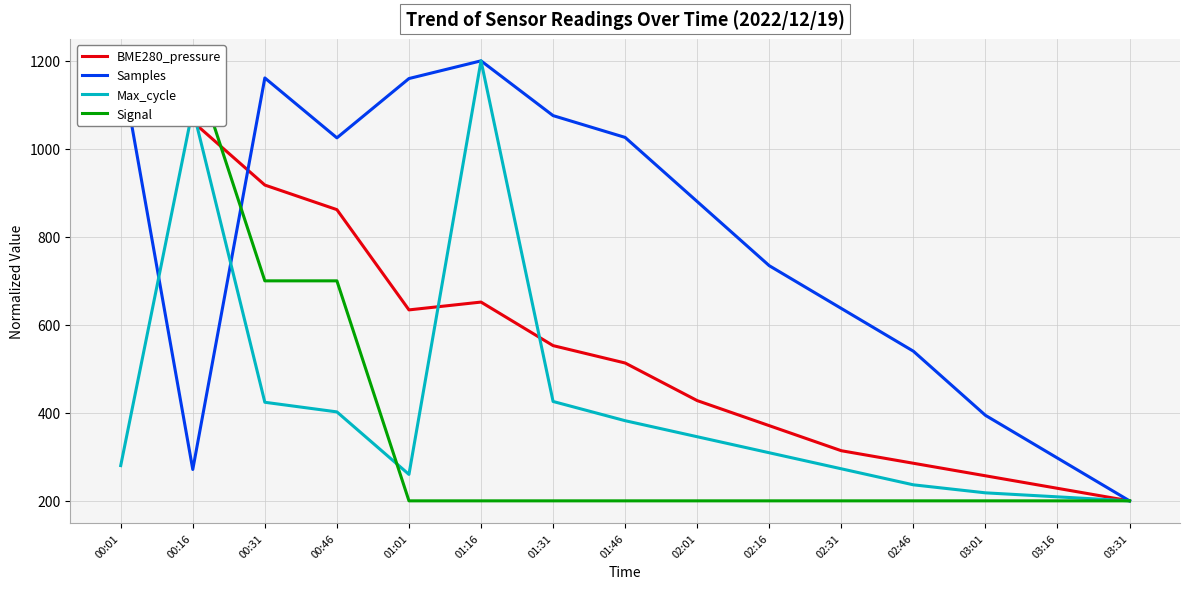

True or false: Signal has more than 0 interior local peaks.

False